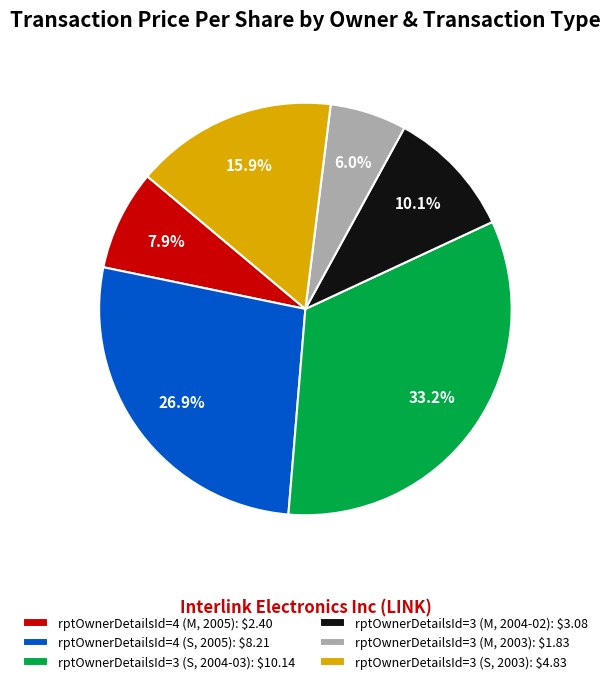

Count the number of slices in the pie.

6